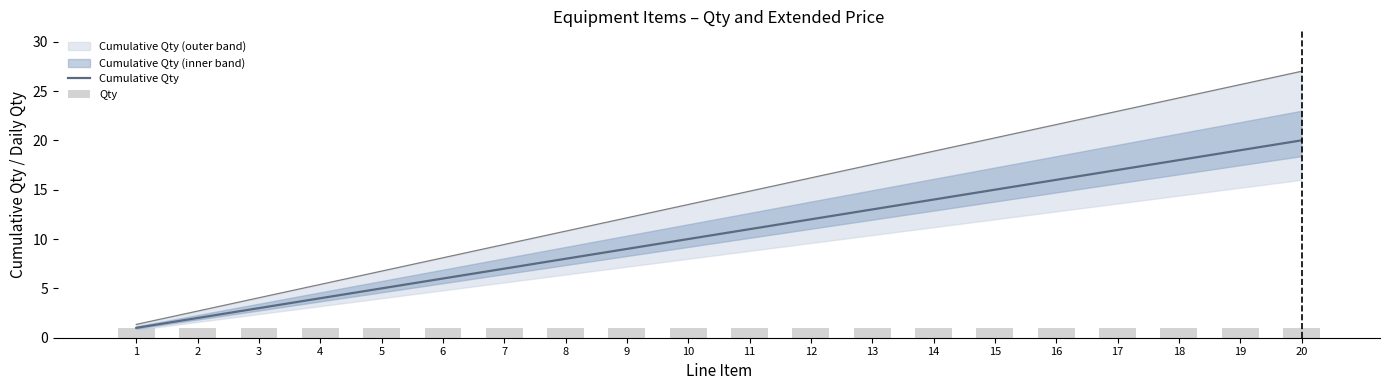

What is the difference between the maximum and minimum values in the Cumulative Qty series?

19